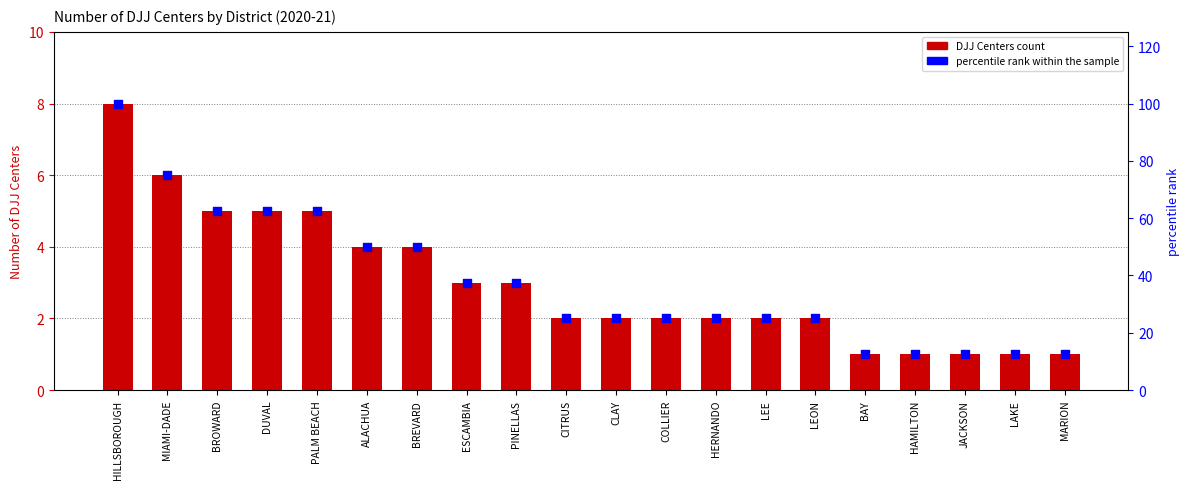

What is the total value across all series at LEON?

27.0